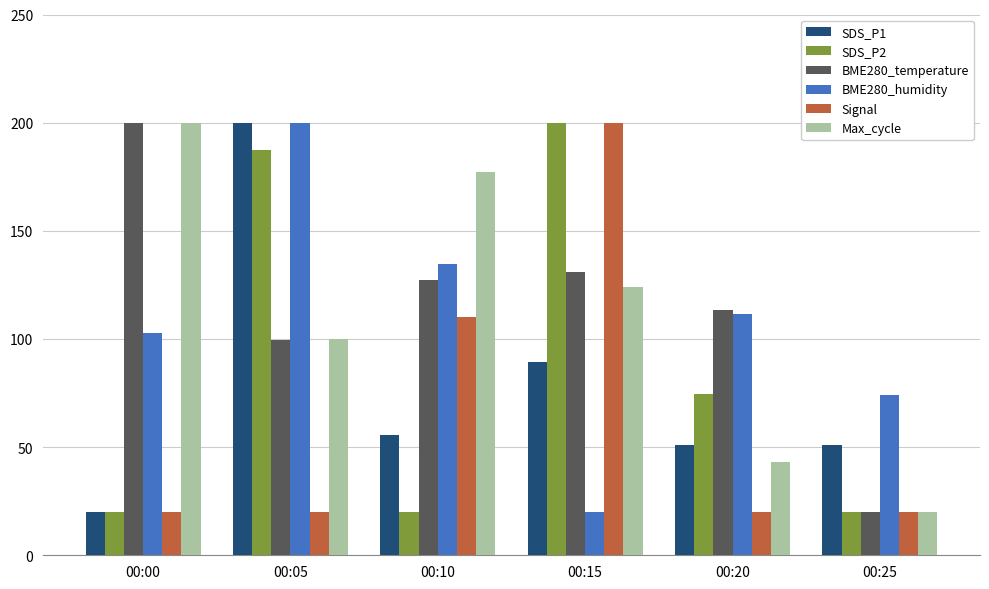

What is the lowest value of the SDS_P2 series?

20.0